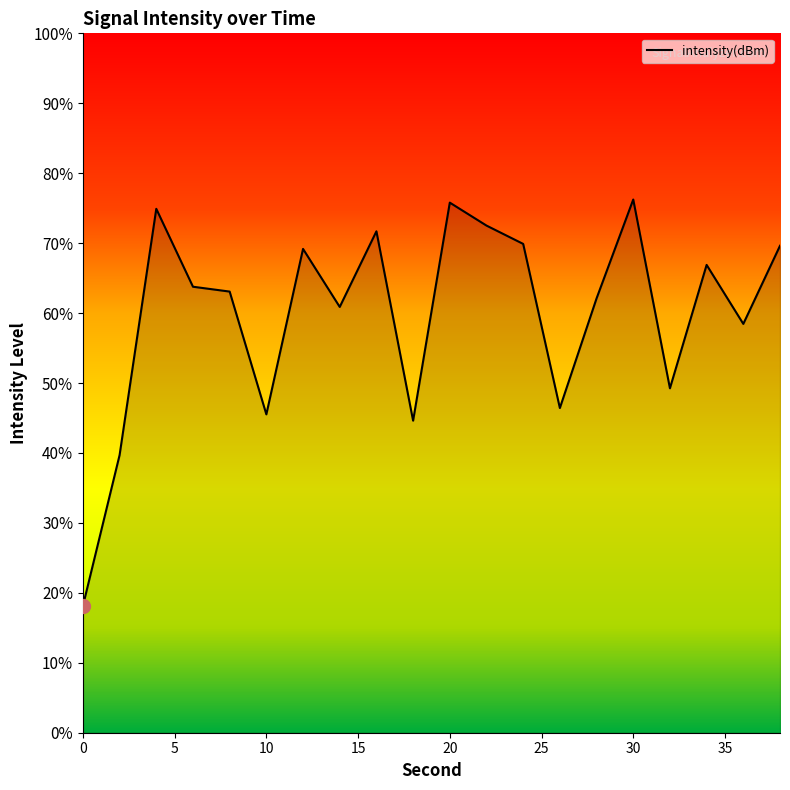

Reading right to left, what are all the values shown in this chart?

38=-119.1	36=-122.5	34=-119.9	32=-125.2	30=-117.1	28=-121.4	26=-126.1	24=-119.0	22=-118.2	20=-117.3	18=-126.6	16=-118.5	14=-121.7	12=-119.2	10=-126.3	8=-121.1	6=-120.9	4=-117.5	2=-128.1	0=-134.6